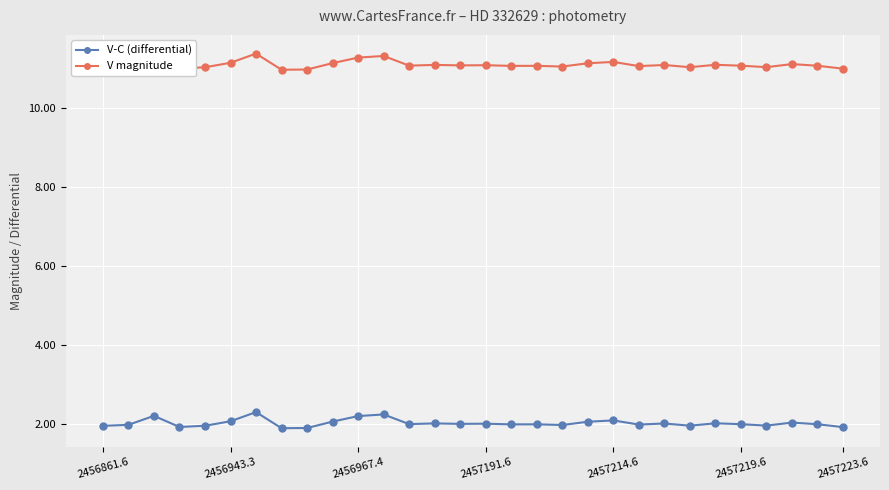

List the series in order of their peak value, highest first.

V magnitude, V-C (differential)